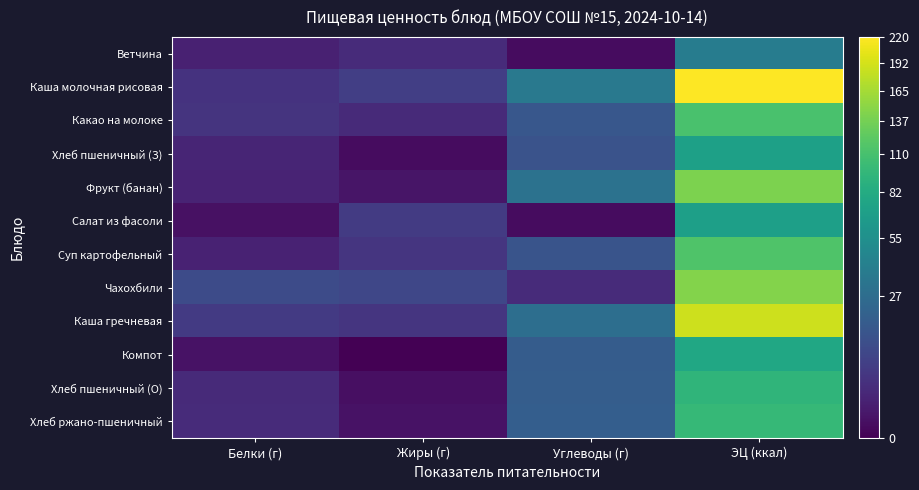

Between ЭЦ (ккал) and Жиры (г), which is larger?

ЭЦ (ккал)